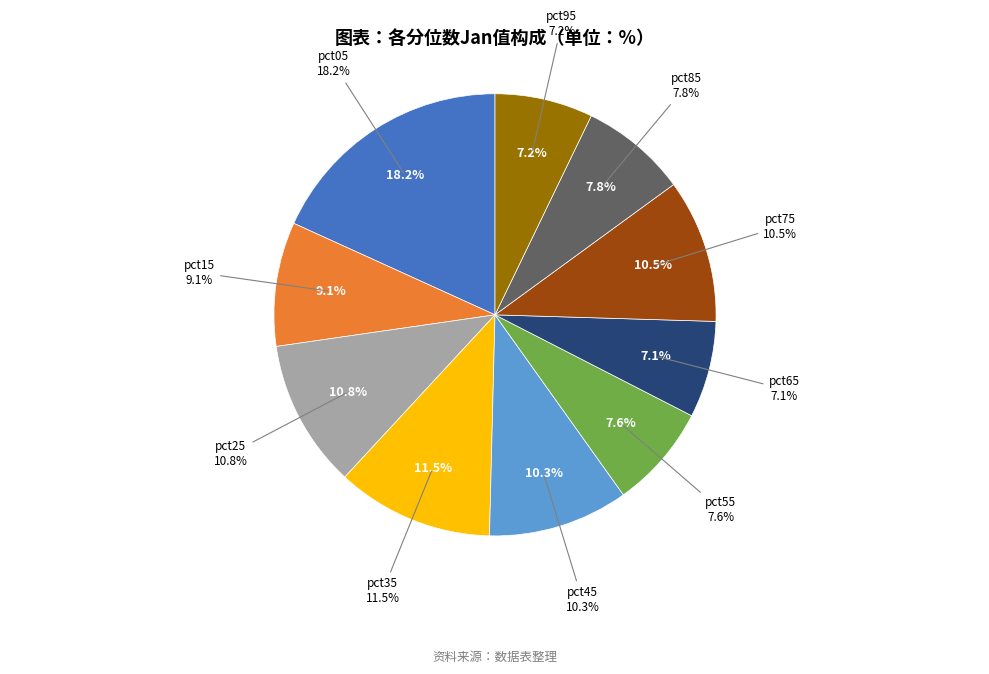

Which has a higher value, pct25 or pct65?

pct25